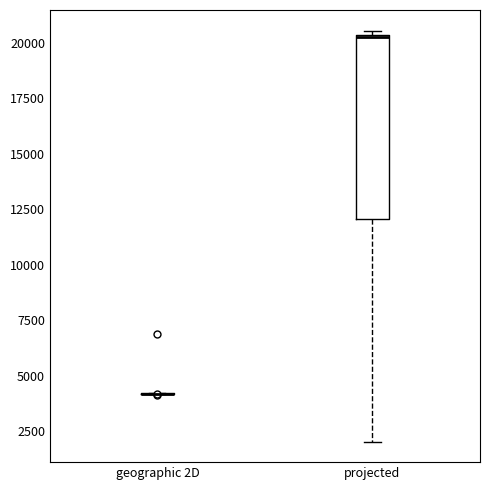

Which box is the tallest, from its lower edge to its upper edge?

projected